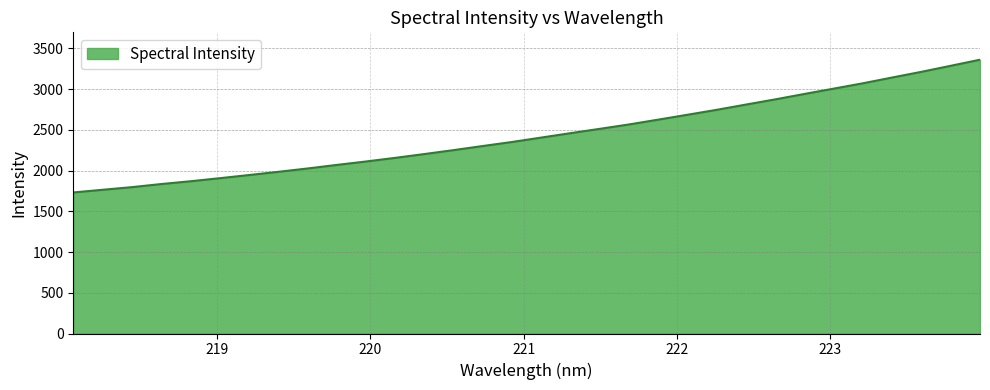

What is the minimum value shown in the chart?

1731.9